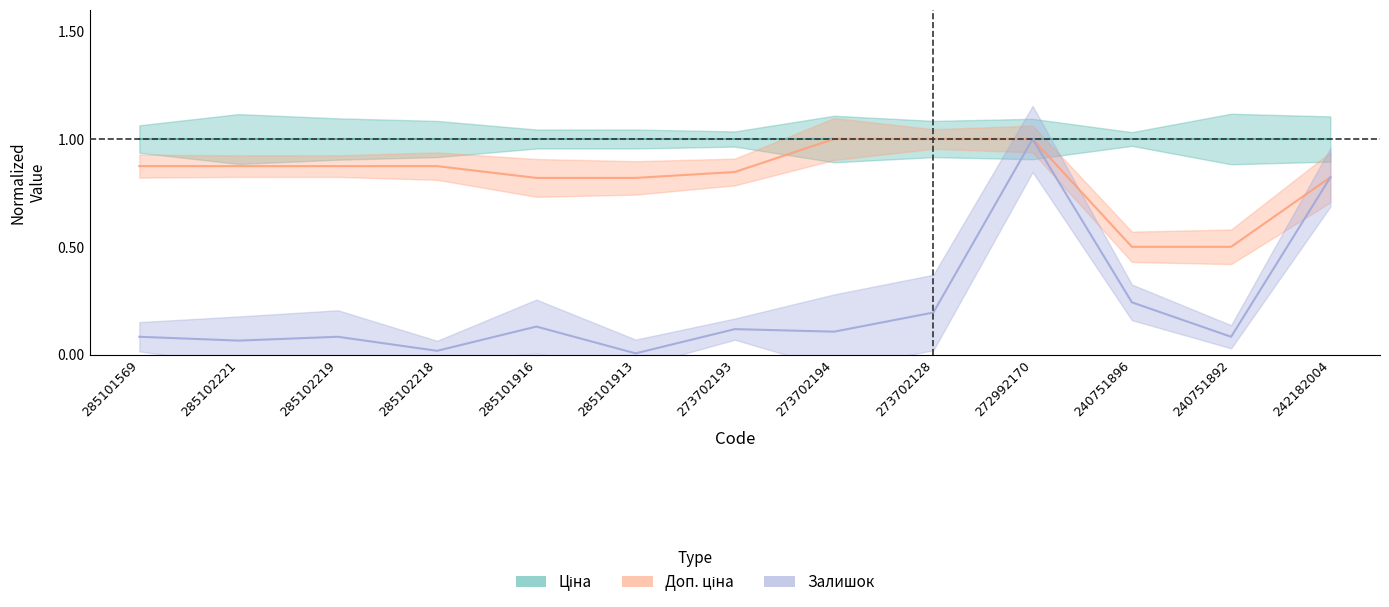

How many lines are shown in the chart?

3